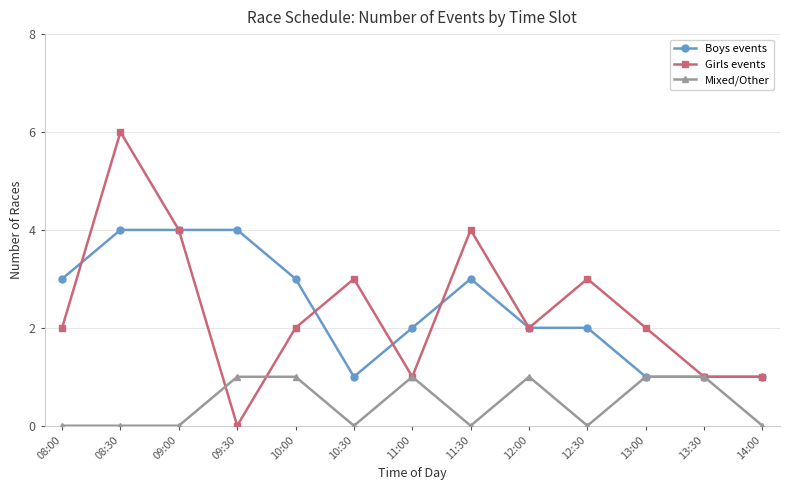

Between 09:00 and 13:00, which series saw the biggest shift?

Boys events